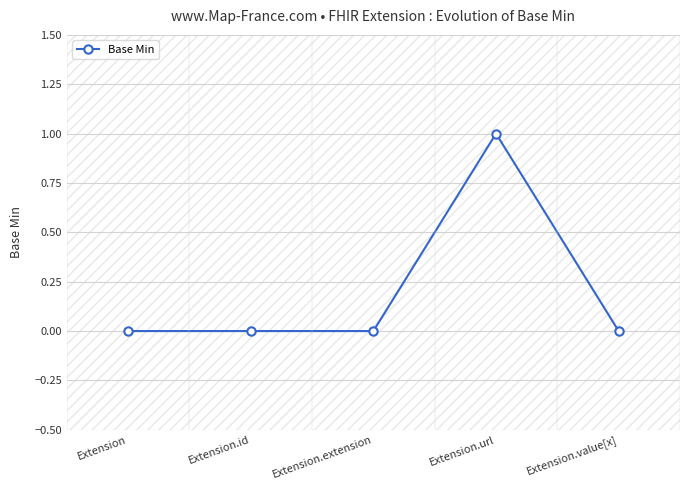

How many lines are shown in the chart?

1